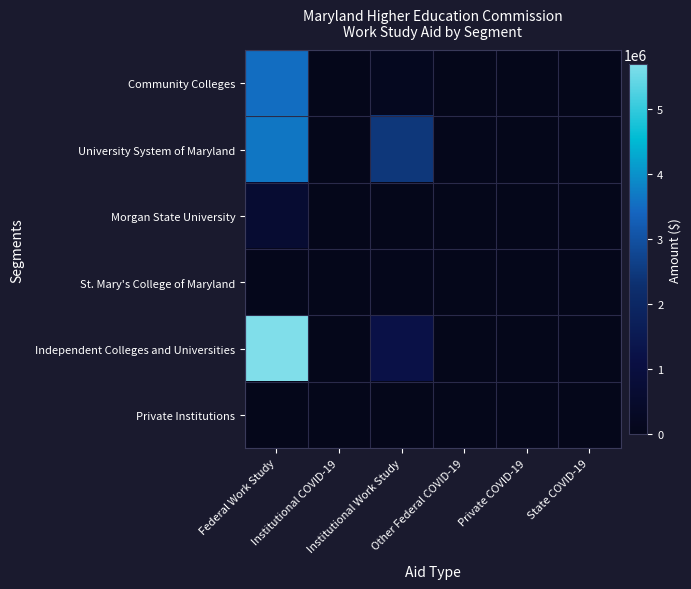

What is the total value across all series at Federal Work Study?

13576889